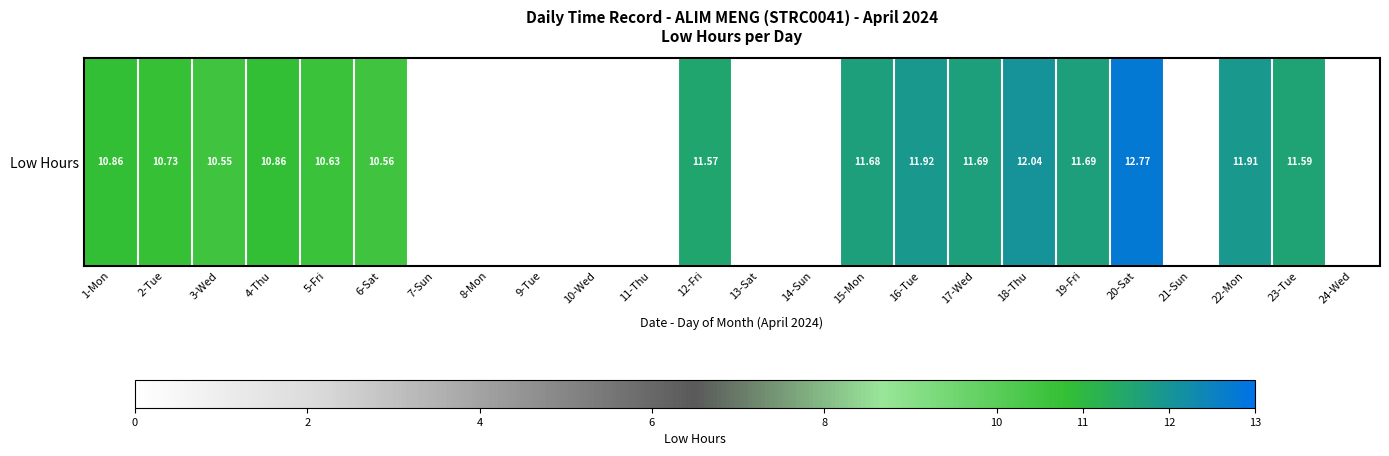

What is the average value?

7.1